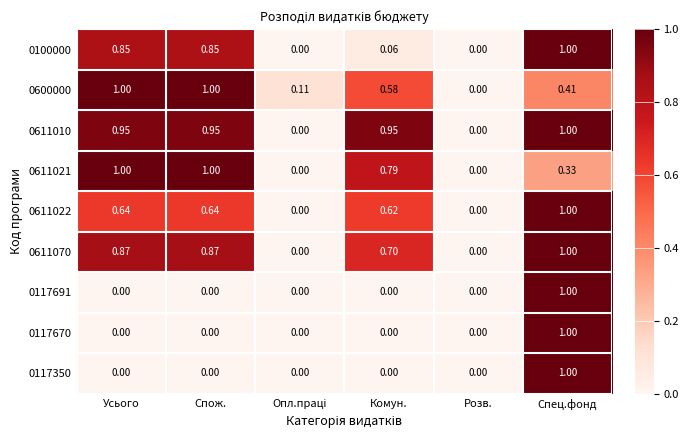

What is the spread (max minus min) of values at Усього?

1.0